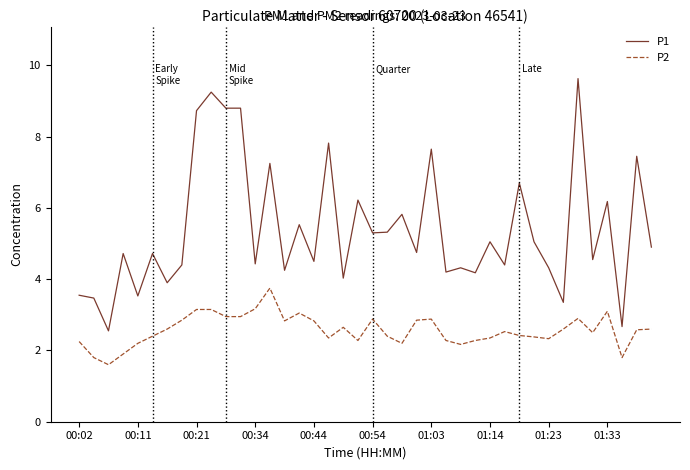

Which series has the largest total across all categories?

P1